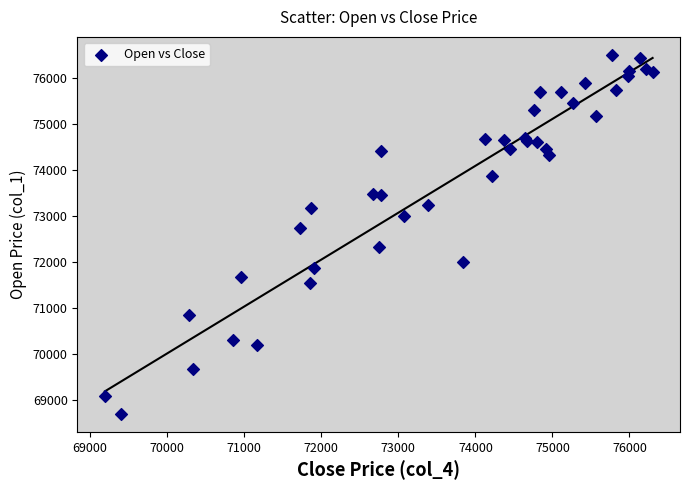

What Y value in the scatter plot is closest to 72605?

72750